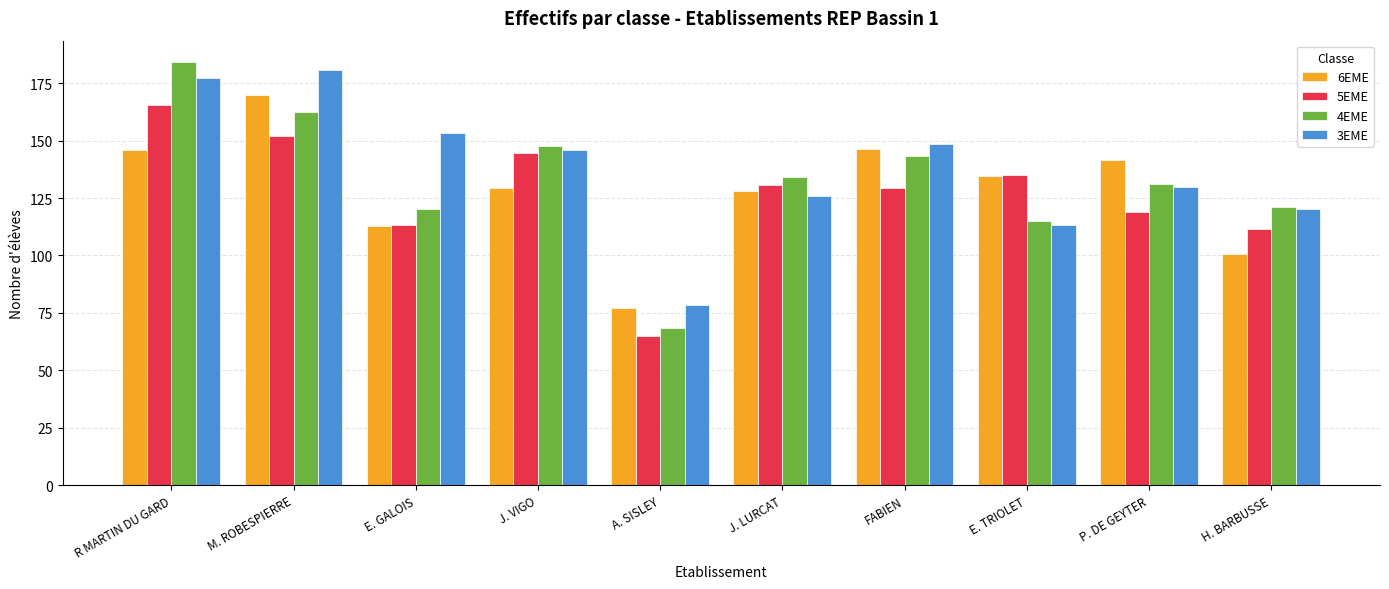

Count the number of data series in this chart.

4